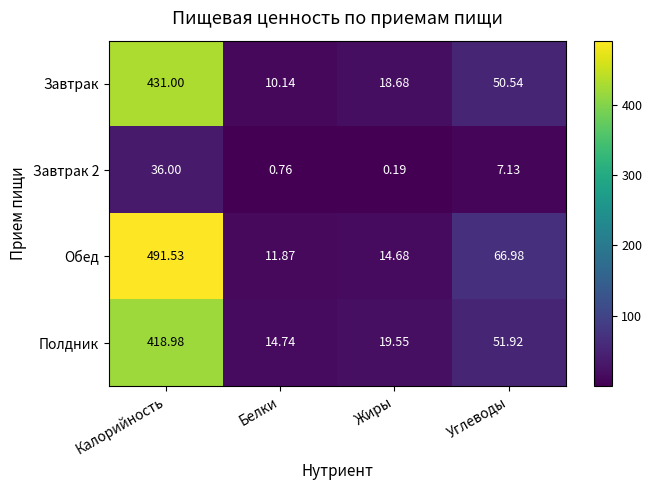

At which category is the sum across all series the highest?

Калорийность